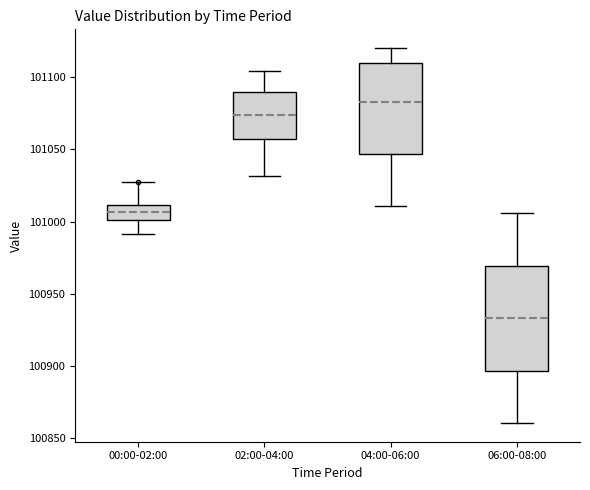

Where does the median line of the box for 06:00-08:00 sit on the y-axis? The values are not printed on the chart, so give them approximately, as read against the axis.

100935